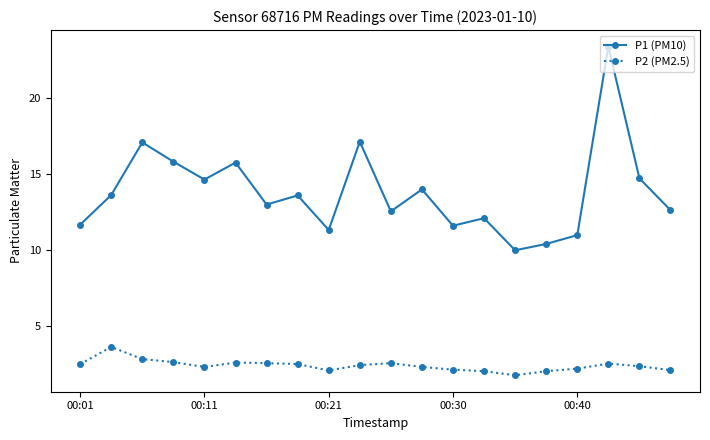

True or false: P2 (PM2.5) and P1 (PM10) intersect in this chart.

False